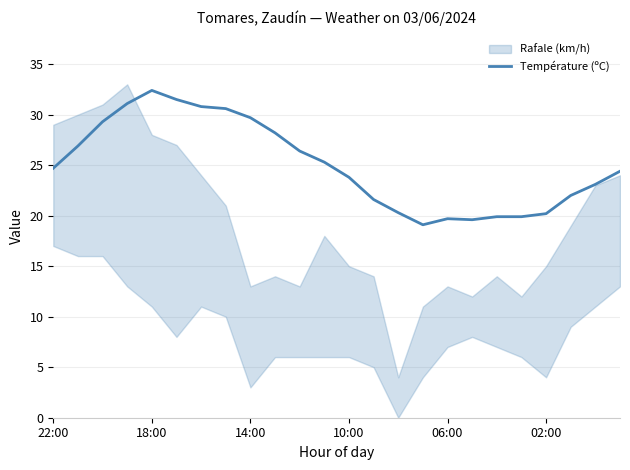

What is the label of the 12th point from the left?

11